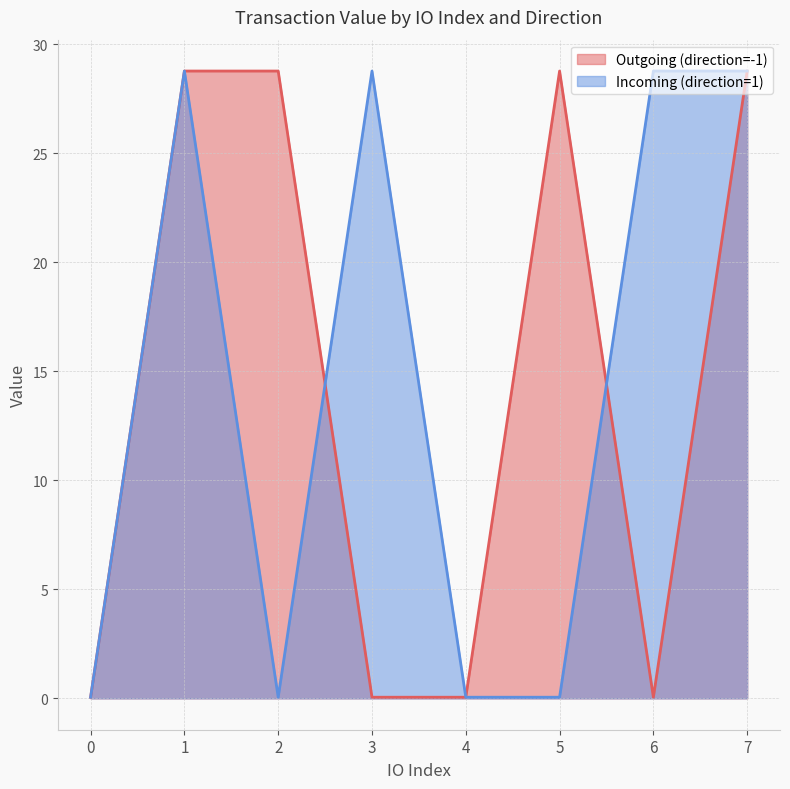

What are all the series names shown in the legend?

Outgoing (direction=-1), Incoming (direction=1)